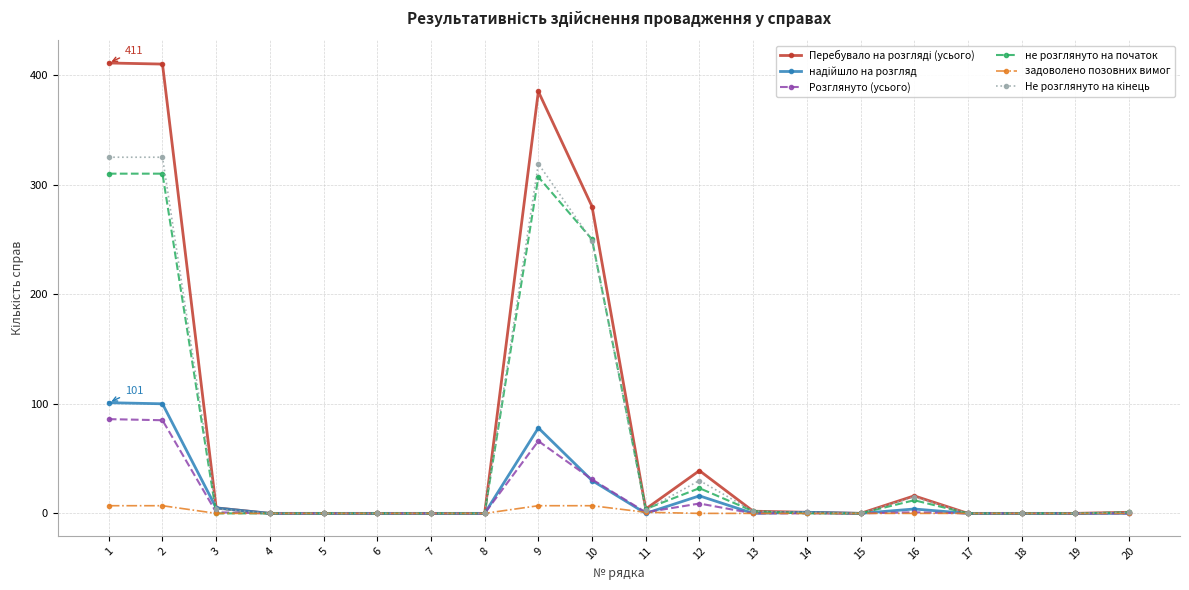

What is the maximum value for не розглянуто на початок?

310